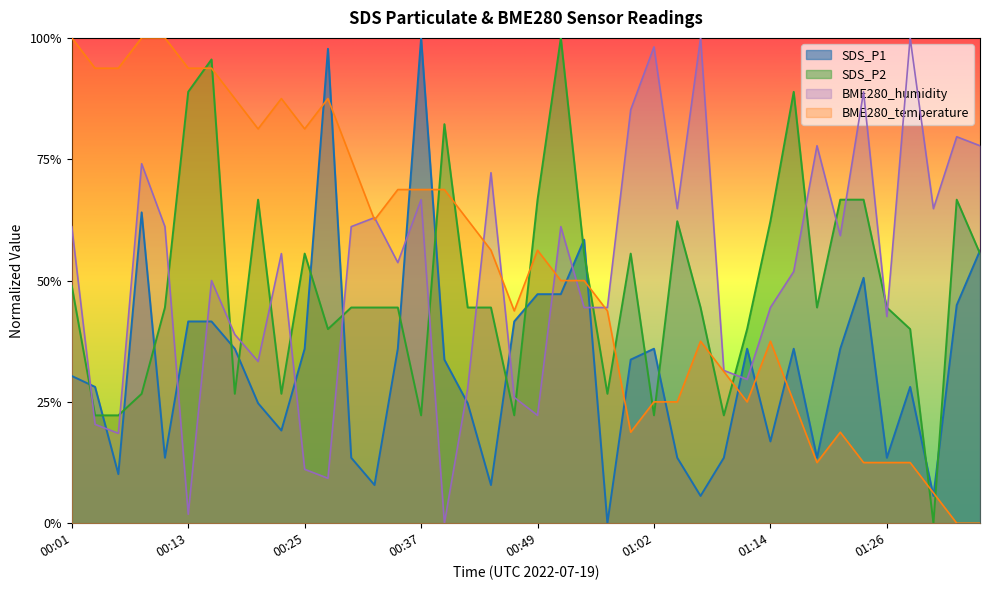

What are all the series names shown in the legend?

SDS_P1, SDS_P2, BME280_humidity, BME280_temperature